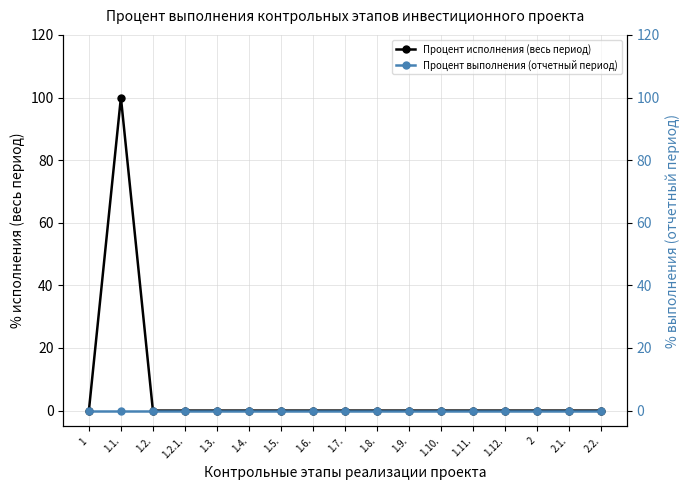

Reading right to left, list all the values displayed in this chart.

Процент исполнения (весь период): 2.2.=0	2.1.=0	2=0	1.12.=0	1.11.=0	1.10.=0	1.9.=0	1.8.=0	1.7.=0	1.6.=0	1.5.=0	1.4.=0	1.3.=0	1.2.1.=0	1.2.=0	1.1.=100	1=0
Процент выполнения (отчетный период): 2.2.=0	2.1.=0	2=0	1.12.=0	1.11.=0	1.10.=0	1.9.=0	1.8.=0	1.7.=0	1.6.=0	1.5.=0	1.4.=0	1.3.=0	1.2.1.=0	1.2.=0	1.1.=0	1=0